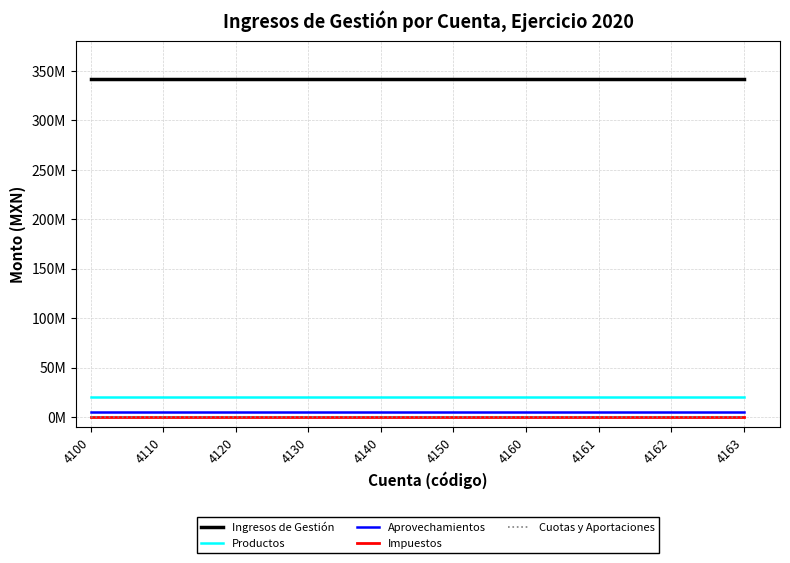

Reading left to right, what are all the values shown in this chart?

Ingresos de Gestión: 4100=342303869.9	4110=342303869.9	4120=342303869.9	4130=342303869.9	4140=342303869.9	4150=342303869.9	4160=342303869.9	4161=342303869.9	4162=342303869.9	4163=342303869.9
Productos: 4100=20112188.6	4110=20112188.6	4120=20112188.6	4130=20112188.6	4140=20112188.6	4150=20112188.6	4160=20112188.6	4161=20112188.6	4162=20112188.6	4163=20112188.6
Aprovechamientos: 4100=4656246.6	4110=4656246.6	4120=4656246.6	4130=4656246.6	4140=4656246.6	4150=4656246.6	4160=4656246.6	4161=4656246.6	4162=4656246.6	4163=4656246.6
Impuestos: 4100=0.0	4110=0.0	4120=0.0	4130=0.0	4140=0.0	4150=0.0	4160=0.0	4161=0.0	4162=0.0	4163=0.0
Cuotas y Aportaciones: 4100=0.0	4110=0.0	4120=0.0	4130=0.0	4140=0.0	4150=0.0	4160=0.0	4161=0.0	4162=0.0	4163=0.0